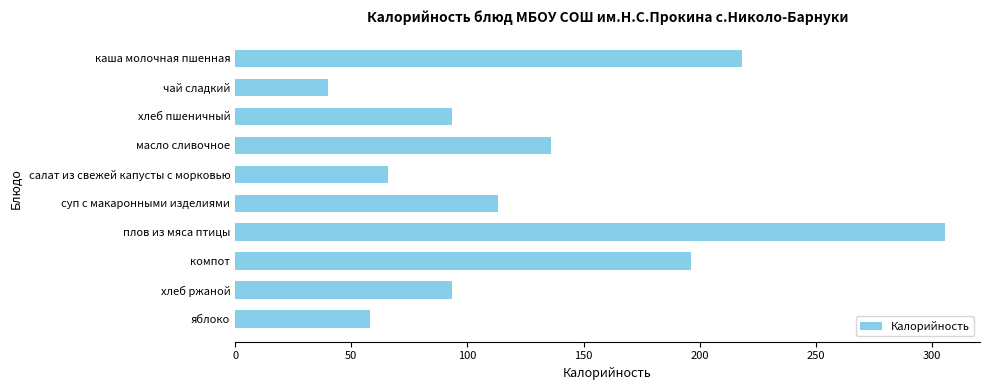

How many data points does each series have?

10